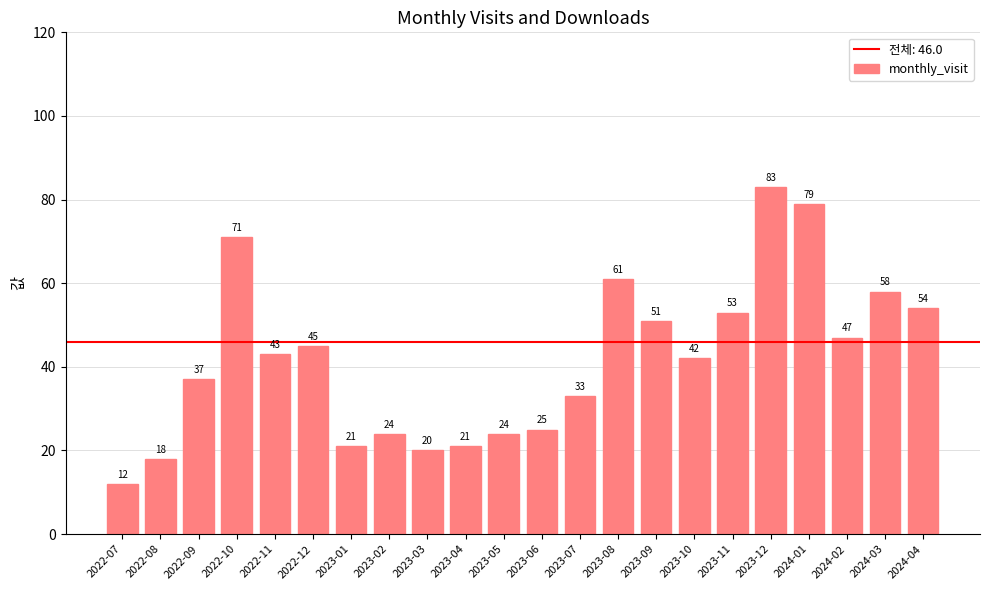

Where does the data first go above 43?

2022-10